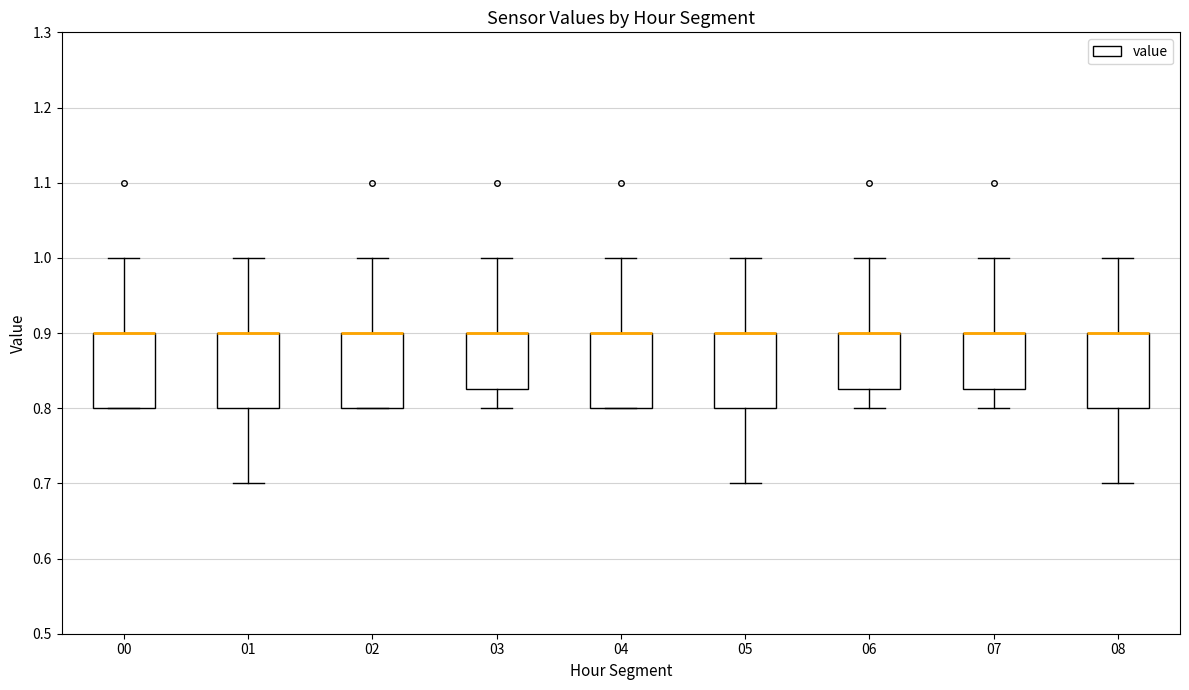

Reading left to right, transcribe this box plot: for each box, give where its median line is, the range the box spans, and where its two whiskers end, as read against the y-axis. The values are not printed on the chart, so give them approximately, as read against the axis.

00: median 0.90 (drawn on the box's upper edge), box 0.80 to 0.90, whiskers 0.80 to 1.00
01: median 0.90 (drawn on the box's upper edge), box 0.80 to 0.90, whiskers 0.70 to 1.00
02: median 0.90 (drawn on the box's upper edge), box 0.80 to 0.90, whiskers 0.80 to 1.00
03: median 0.90 (drawn on the box's upper edge), box 0.83 to 0.90, whiskers 0.80 to 1.00
04: median 0.90 (drawn on the box's upper edge), box 0.80 to 0.90, whiskers 0.80 to 1.00
05: median 0.90 (drawn on the box's upper edge), box 0.80 to 0.90, whiskers 0.70 to 1.00
06: median 0.90 (drawn on the box's upper edge), box 0.83 to 0.90, whiskers 0.80 to 1.00
07: median 0.90 (drawn on the box's upper edge), box 0.83 to 0.90, whiskers 0.80 to 1.00
08: median 0.90 (drawn on the box's upper edge), box 0.80 to 0.90, whiskers 0.70 to 1.00